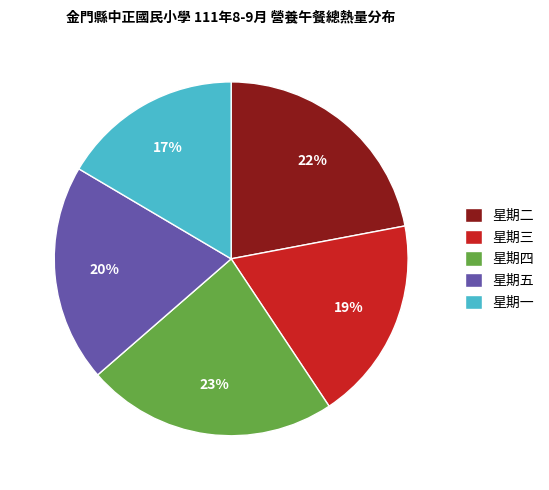

What is the ratio of the value at 星期二 to the value at 星期一?

1.3